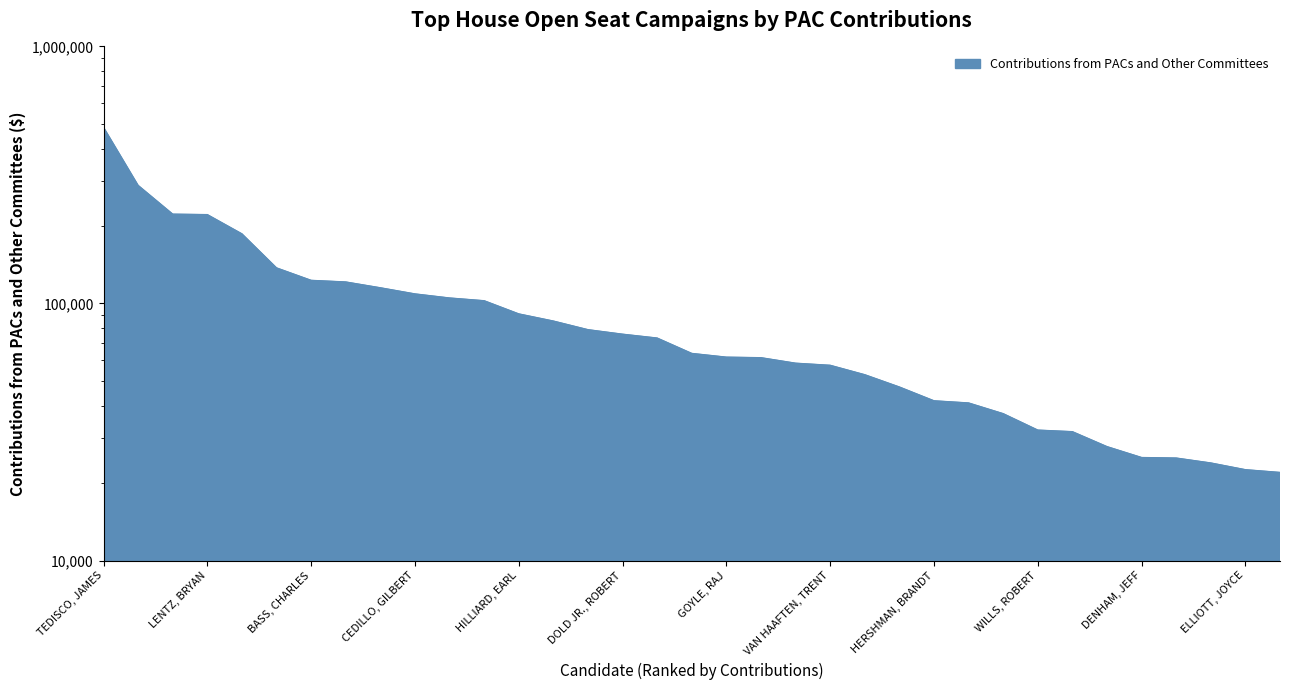

Which label corresponds to the largest value in the chart?

TEDISCO, JAMES